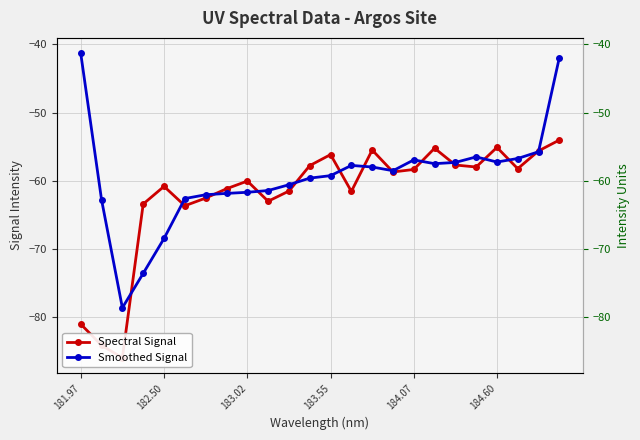

At which label does Smoothed Signal first exceed -58?

181.97